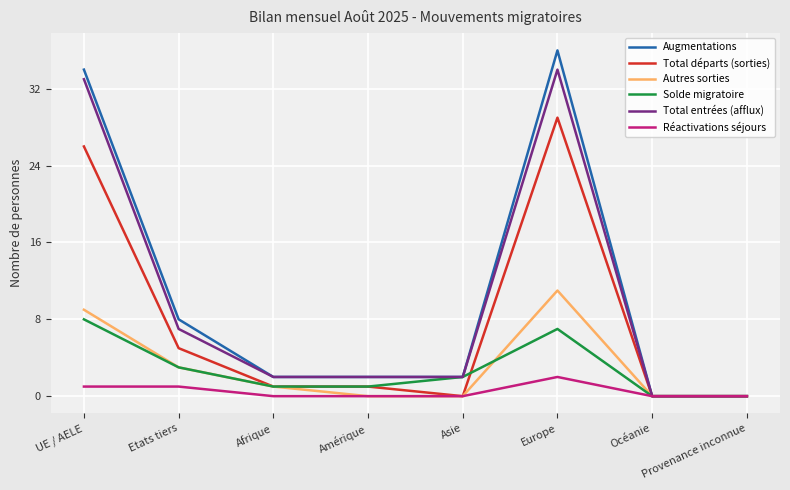

What are all the series names shown in the legend?

Augmentations, Total départs (sorties), Autres sorties, Solde migratoire, Total entrées (afflux), Réactivations séjours